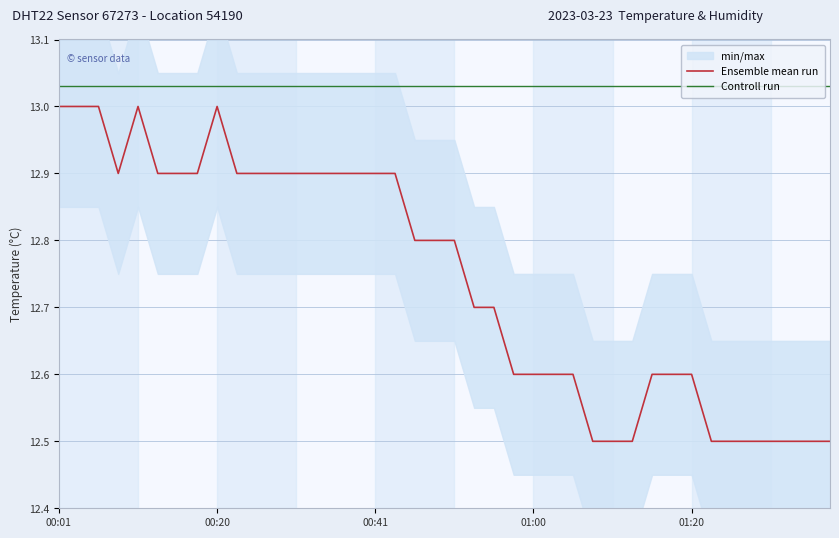

List the series in order of their overall mean, highest first.

Controll run, Ensemble mean run